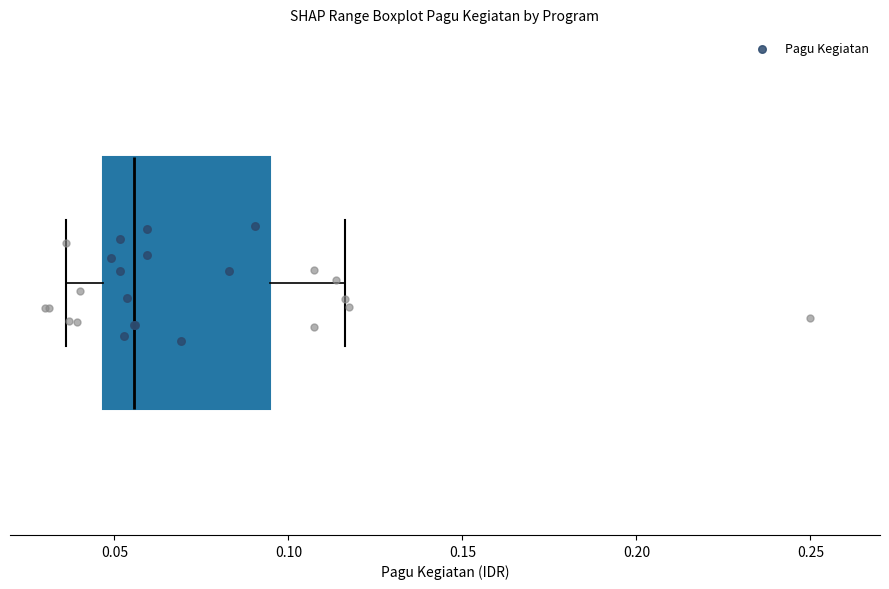

Where does the right whisker of the box end on the x-axis? The values are not printed on the chart, so give them approximately, as read against the axis.

0.115